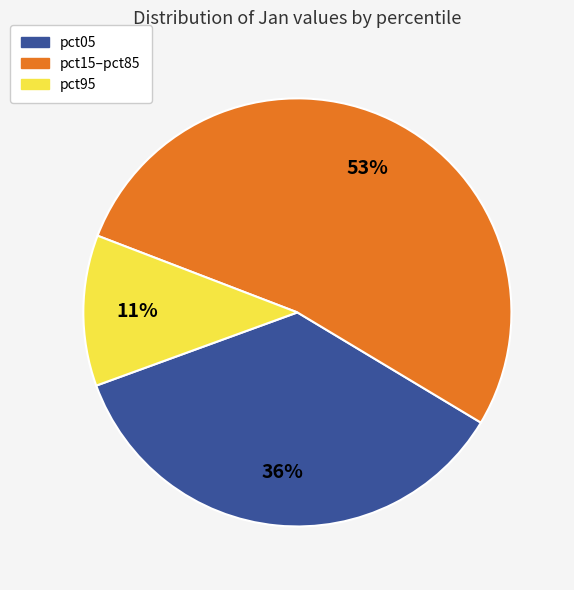

Does any single category account for the majority?

Yes